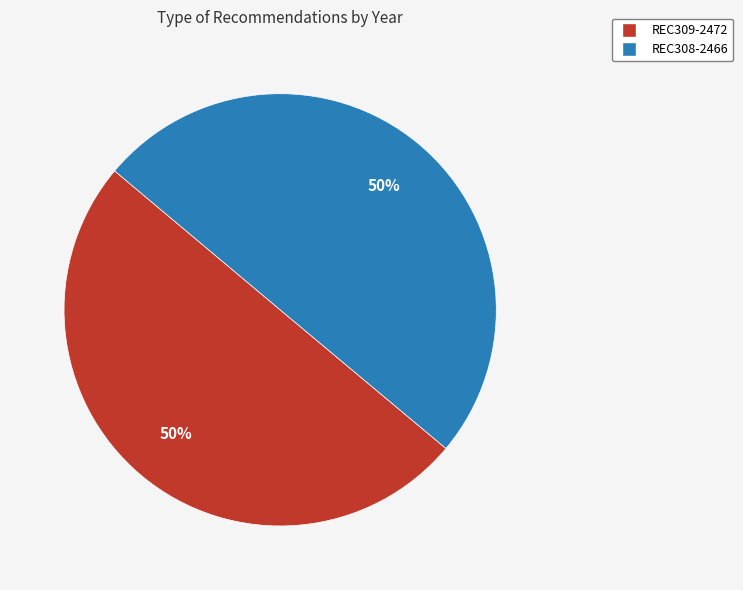

What percentage is the REC308-2466 slice, to the nearest percent?

50%